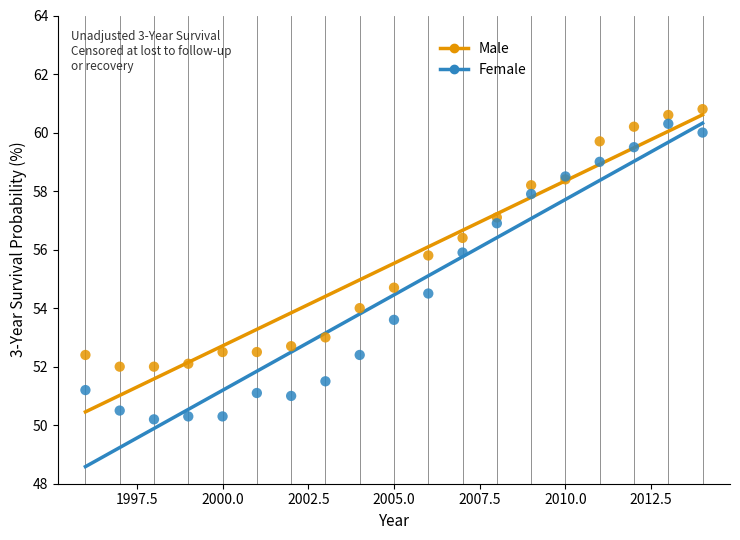

Which series contains the highest Y value?

Male